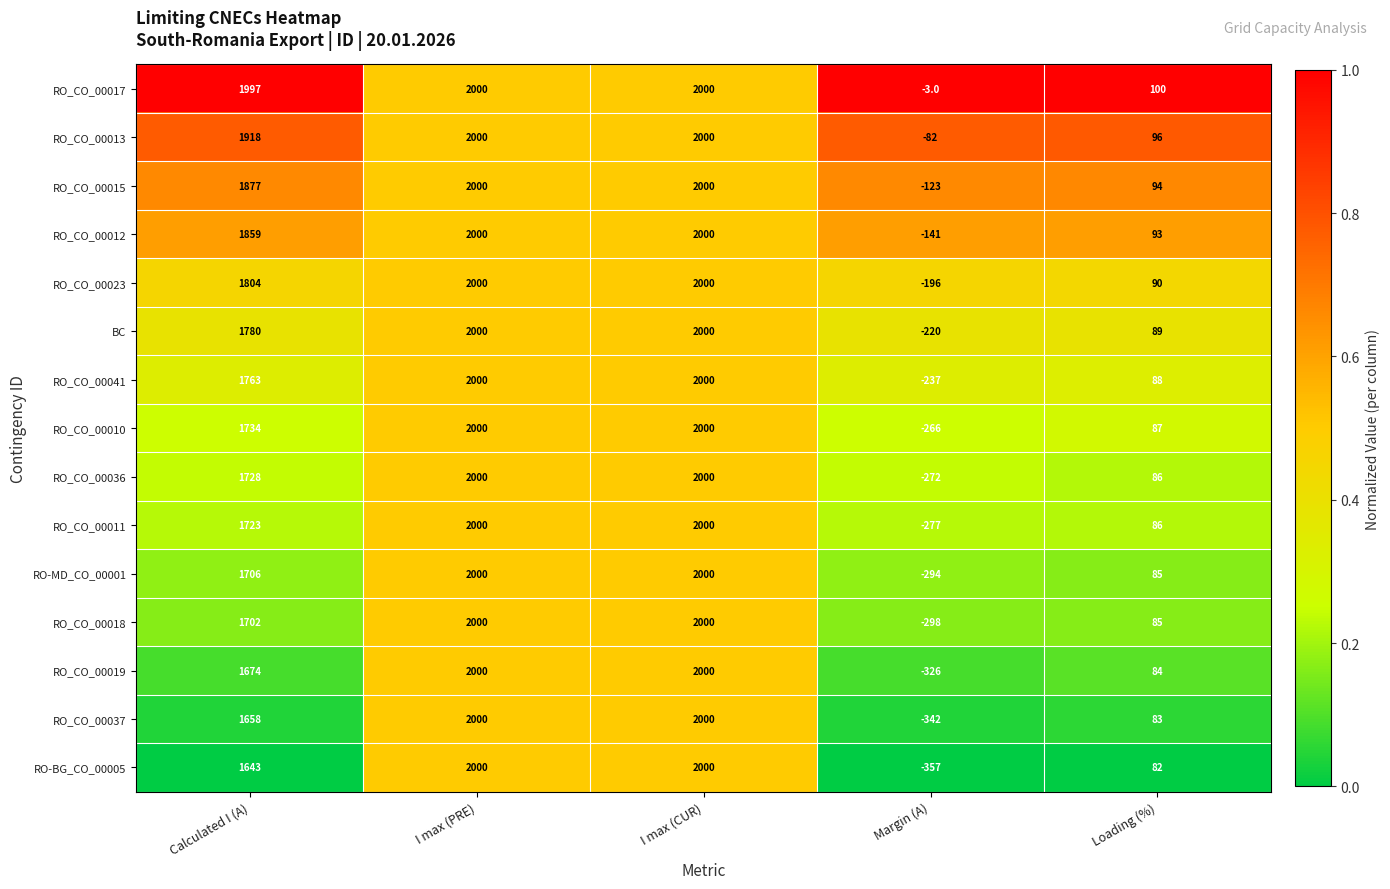

At how many categories does at least one series exceed 1789?

3